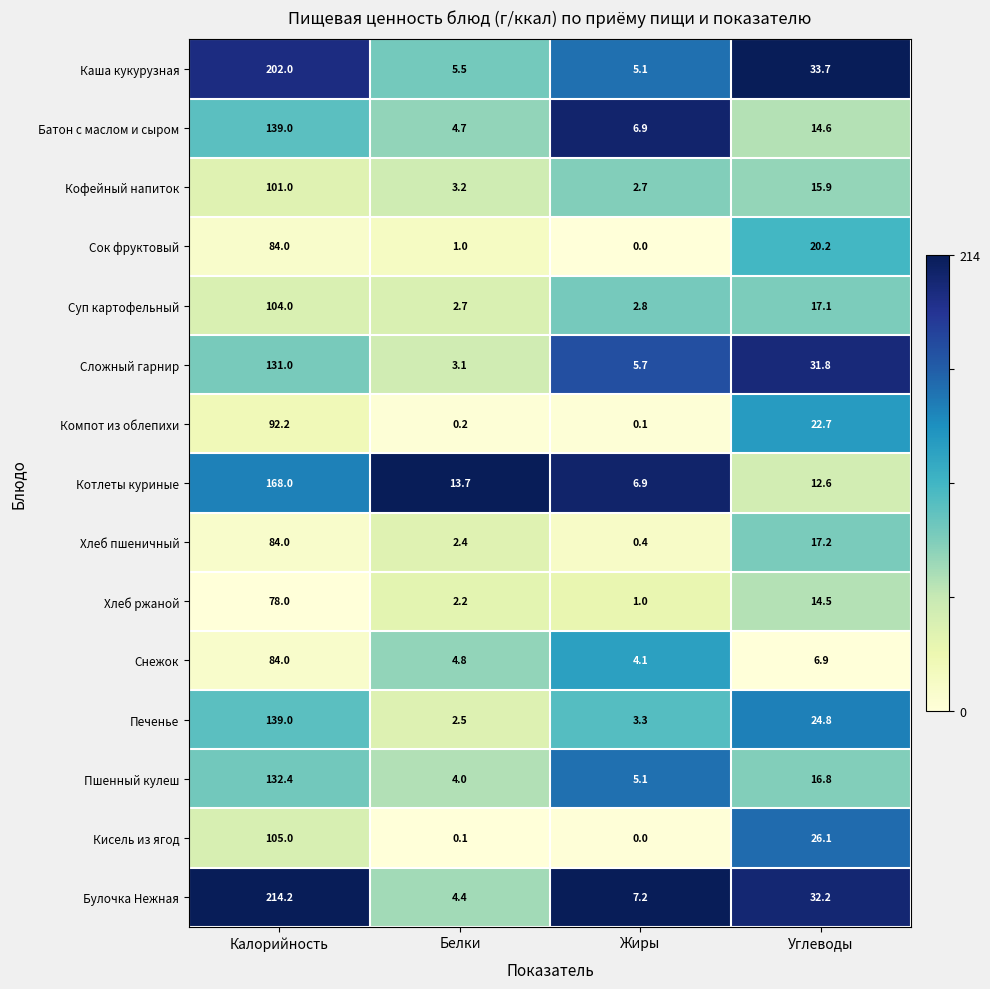

How many series are shown in this chart?

15